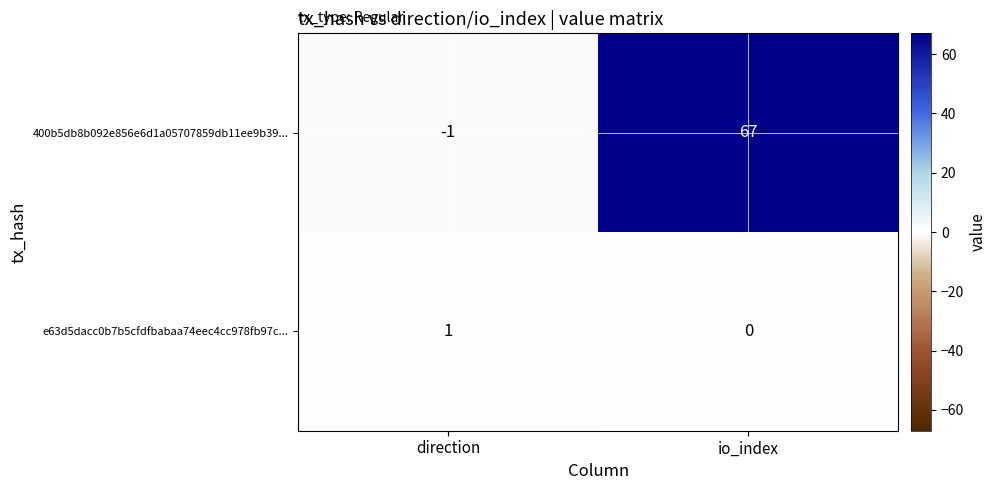

What is the difference between the 400b5db8b092e856e6d1a05707859db11ee9b39... values at direction and io_index?

68